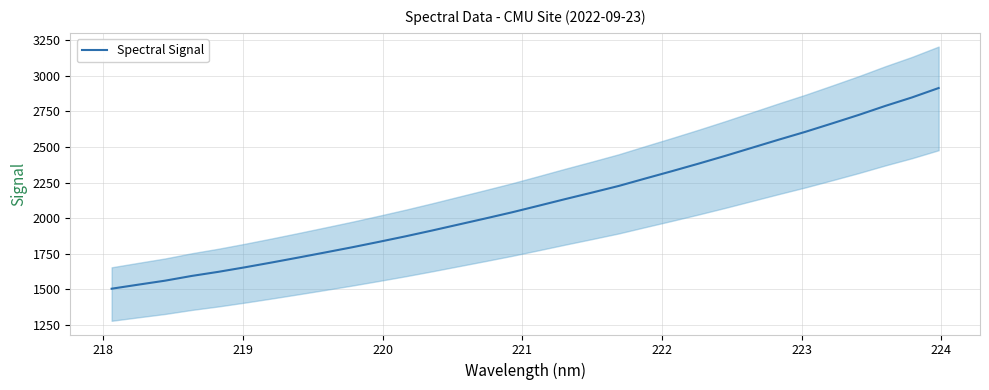

What is the maximum value for Spectral Signal?

2914.8